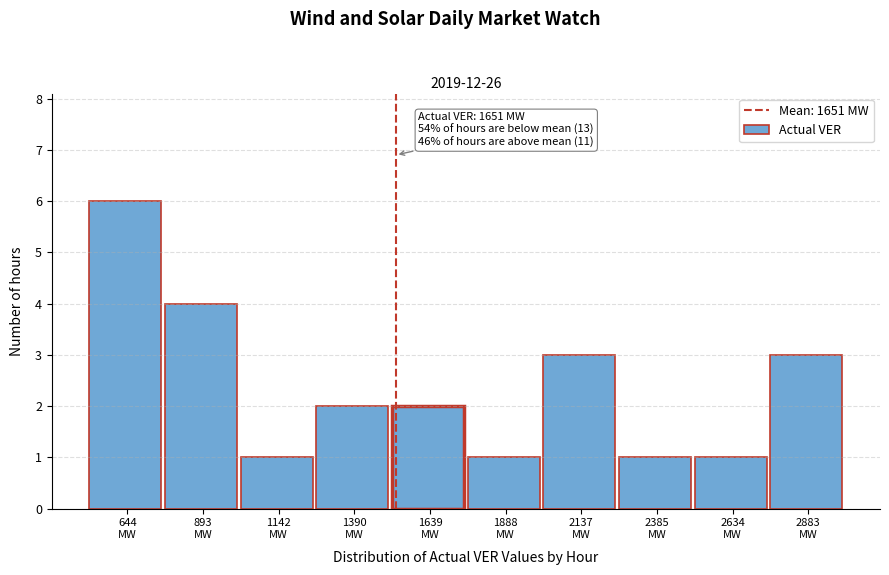

Reading left to right, transcribe all the data shown in this chart.

6	4	1	2	2	1	3	1	1	3